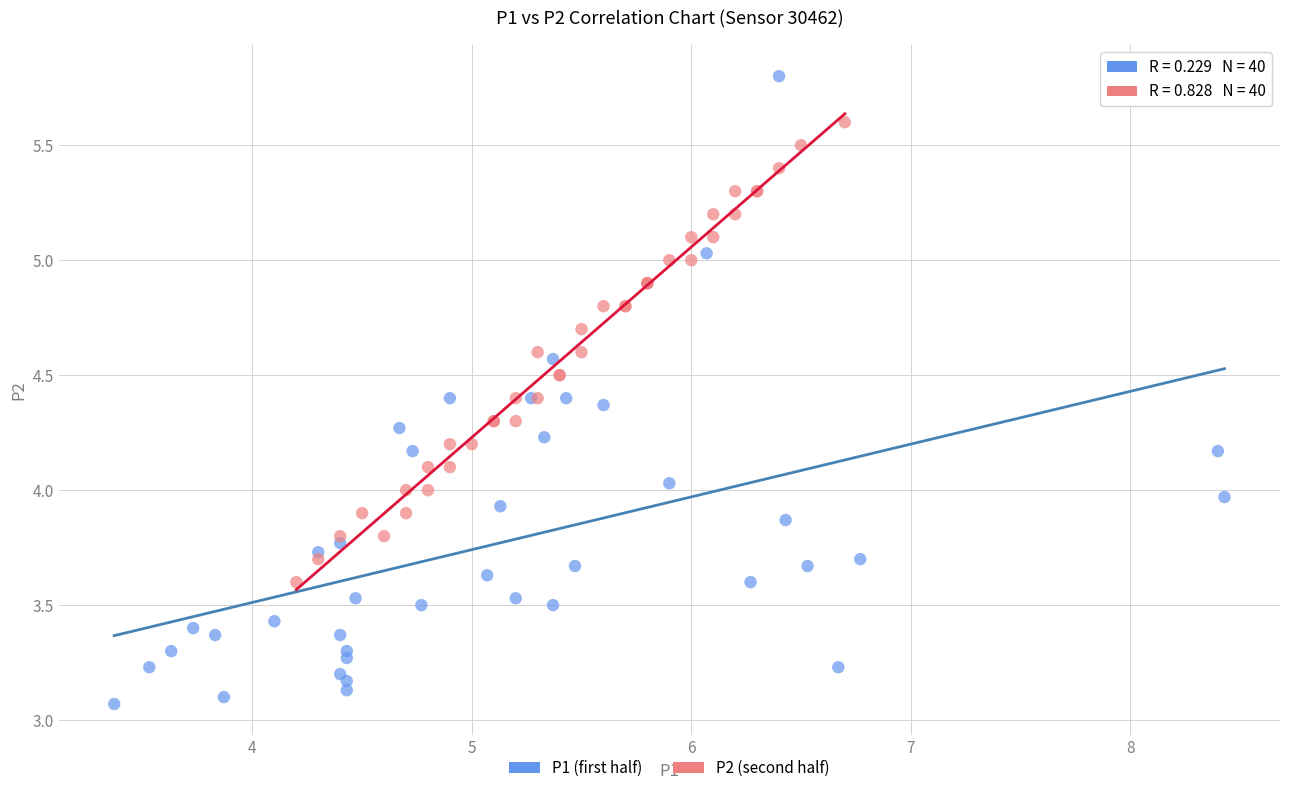

What are all the series names shown in the legend?

P1 (first half), P2 (second half)